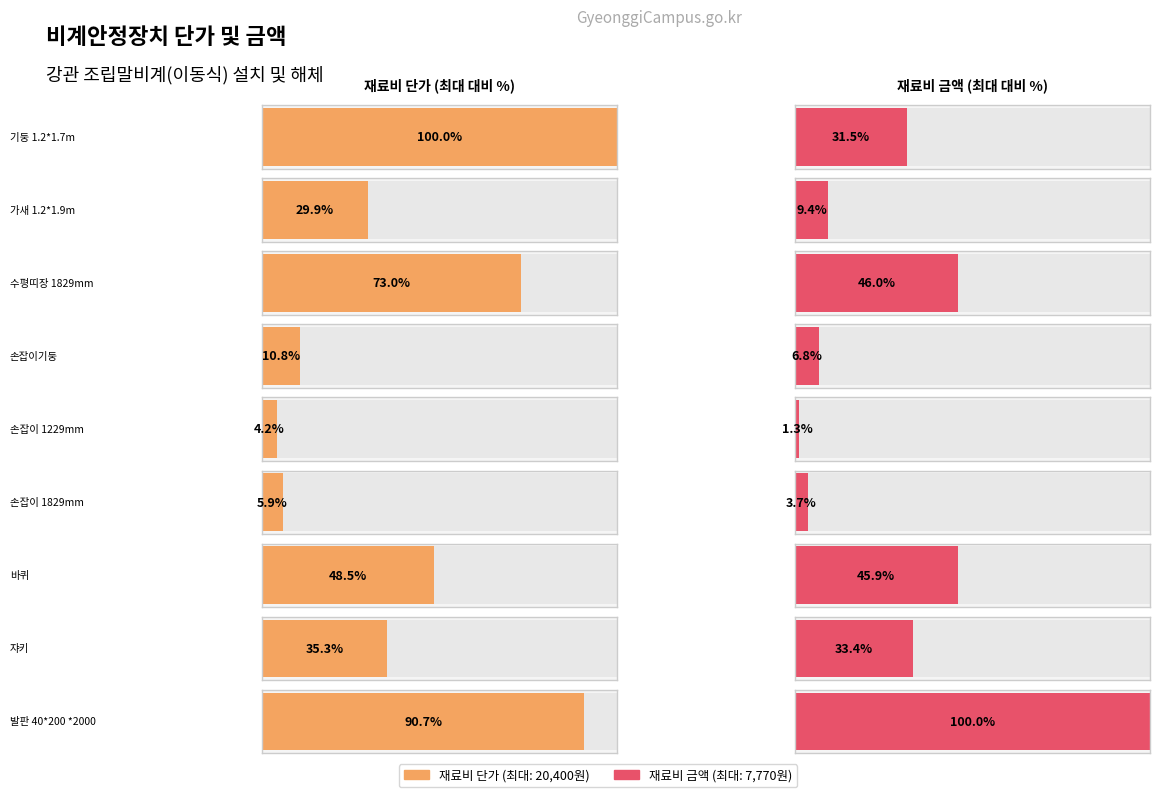

The value of 재료비 단가 at 기둥 1.2*1.7m is 20400. True or false?

True